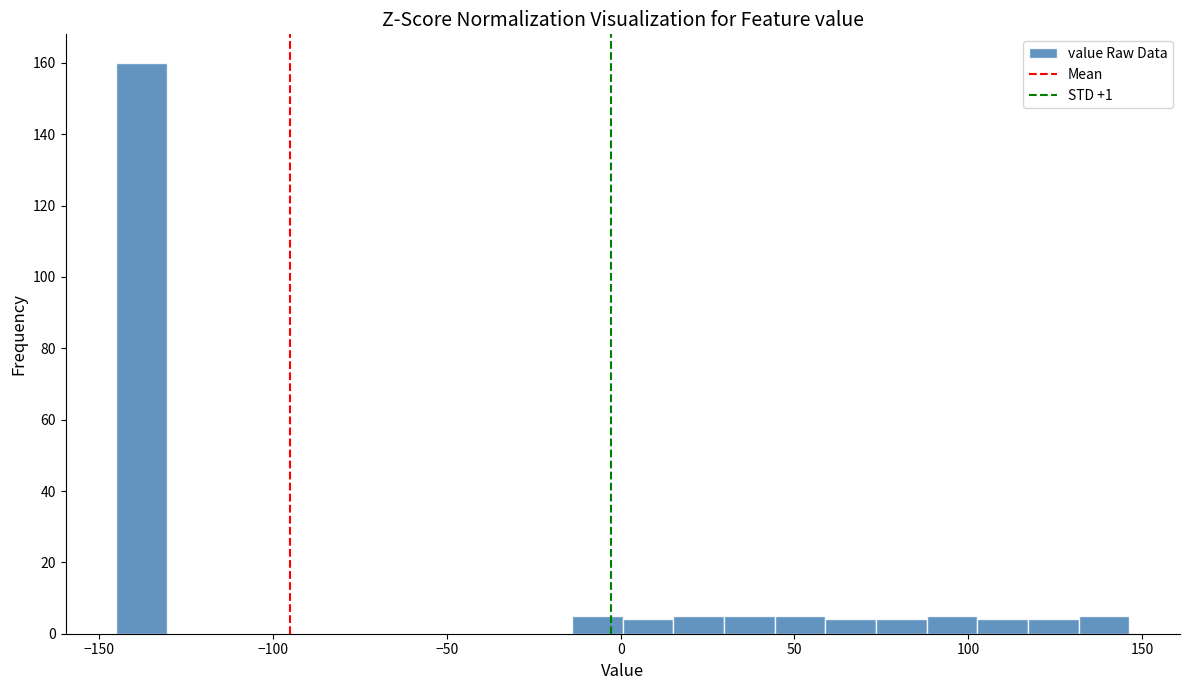

Around what value on the x-axis is the tallest bar? Give the approximate position of its centre, as read against the axis.

-140